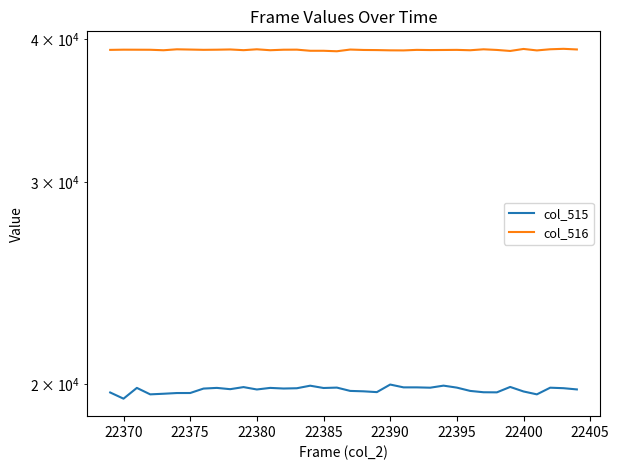

Rank the series by their average value, from lowest to highest.

col_515, col_516